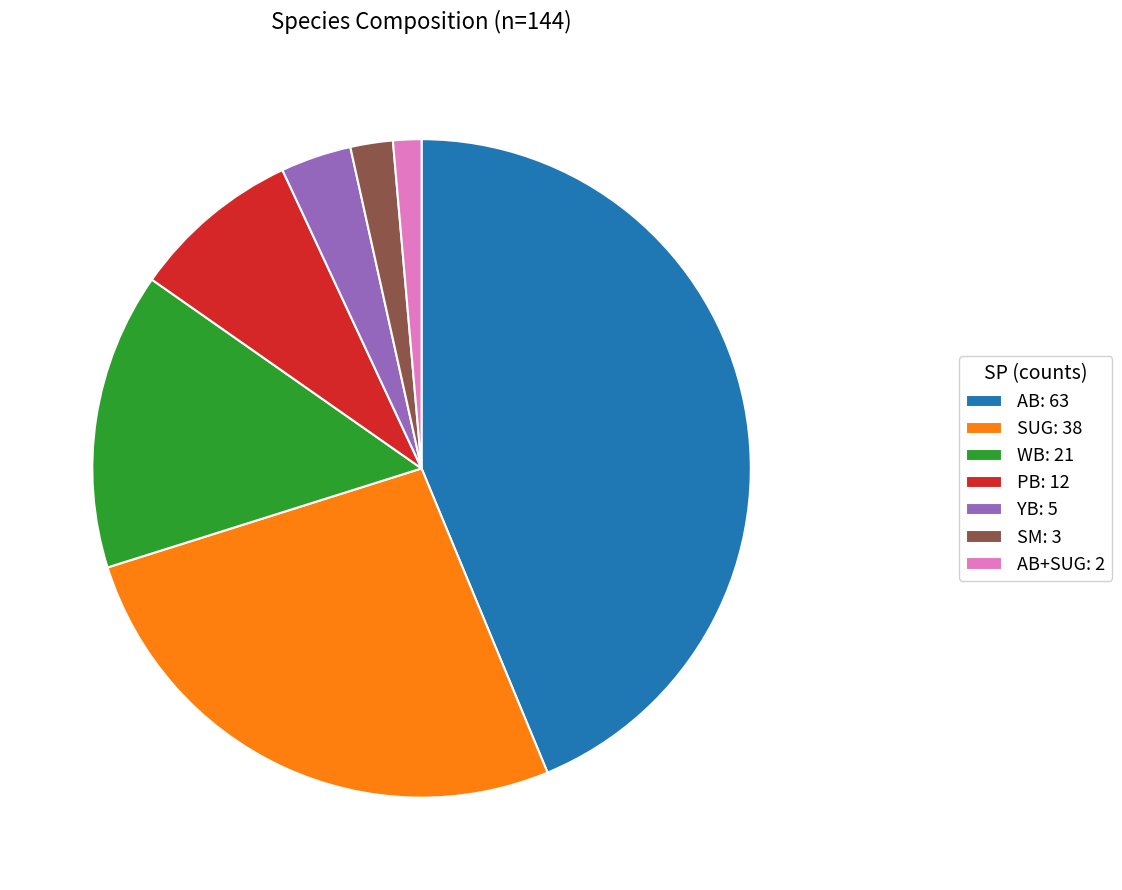

Count the number of slices in the pie.

7